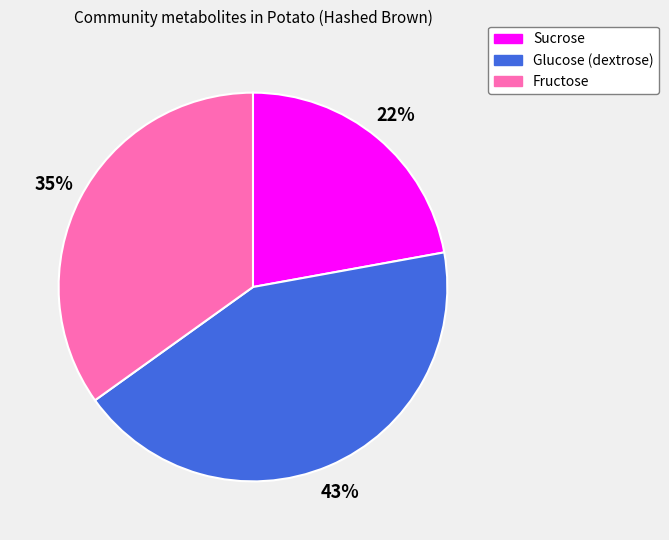

Combined, do Glucose (dextrose) and Sucrose account for over 50%?

Yes